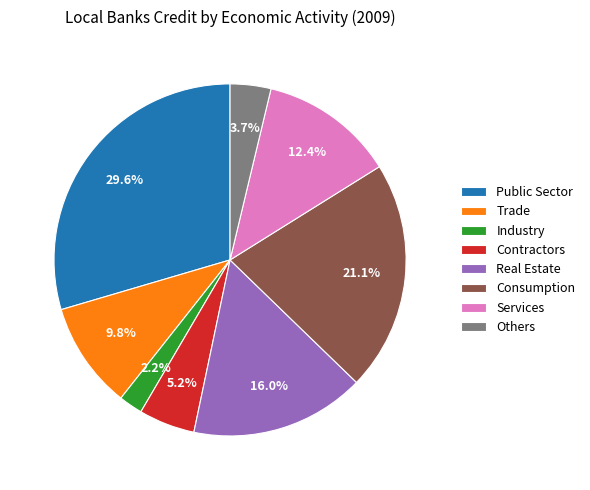

To the nearest percent, what is the difference between the largest and smallest slice percentages?

27%